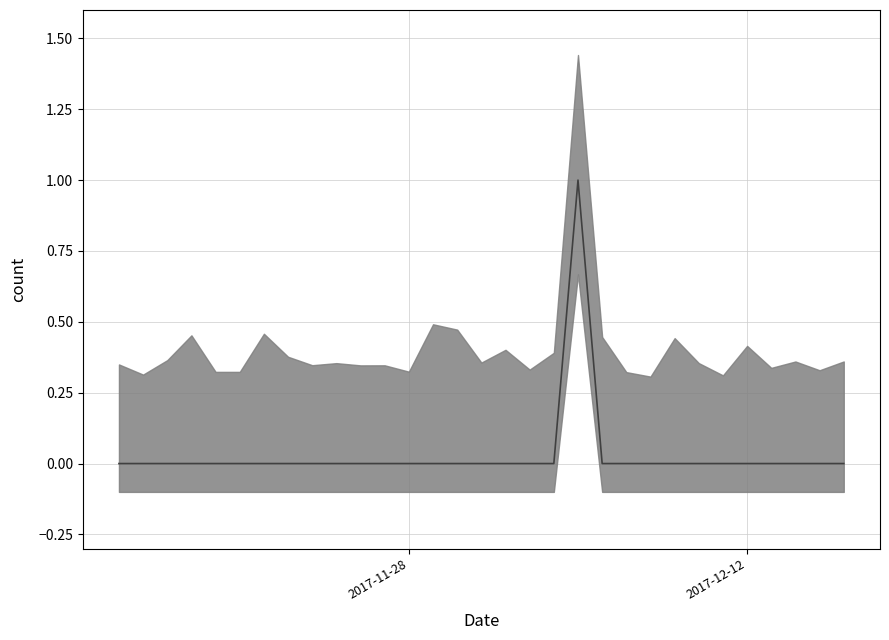

The chart shows a value of 0 at 2017-12-13. True or false?

False